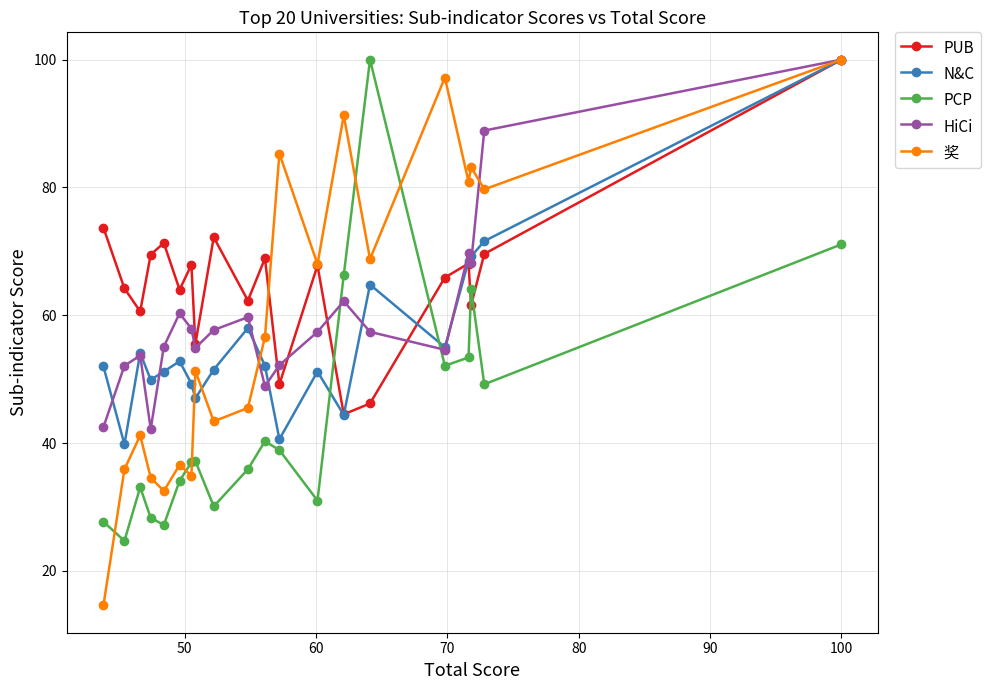

Reading left to right, extract all data points from this chart.

PUB: 100.0	69.6	61.6	68.1	65.9	46.2	44.5	67.8	49.2	68.9	62.3	72.2	55.5	67.9	64.0	71.3	69.5	60.6	64.2	73.7
N&C: 100.0	71.6	69.2	68.5	55.0	64.8	44.4	51.2	40.6	52.1	58.0	51.5	47.0	49.3	52.8	51.2	49.9	54.1	39.8	52.0
PCP: 71.1	49.2	64.1	53.4	52.1	100.0	66.3	31.0	38.9	40.3	35.9	30.1	37.2	37.0	34.1	27.2	28.3	33.1	24.7	27.7
HiCi: 100.0	88.9	68.2	69.7	54.6	57.4	62.2	57.4	52.2	48.9	59.7	57.7	54.9	57.9	60.3	55.1	42.2	53.7	52.1	42.5
奖: 100.0	79.7	83.2	80.9	97.2	68.8	91.3	68.0	85.3	56.6	45.5	43.4	51.3	34.9	36.6	32.5	34.6	41.2	35.9	14.6